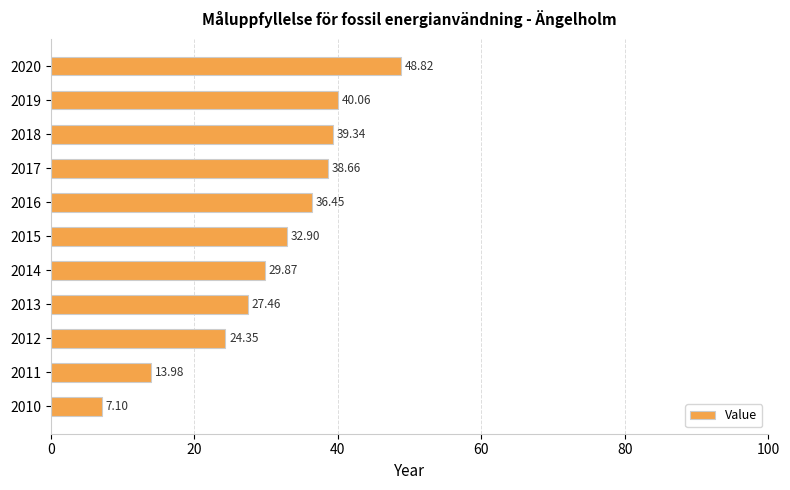

Approximately how many times larger is the value at 2013 compared to 2015?

0.8